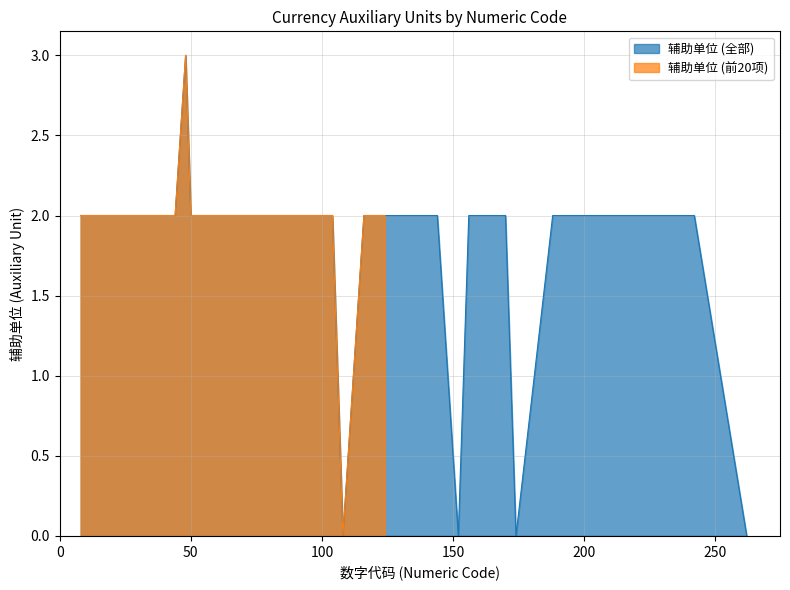

How many categories are shown in the chart?

40